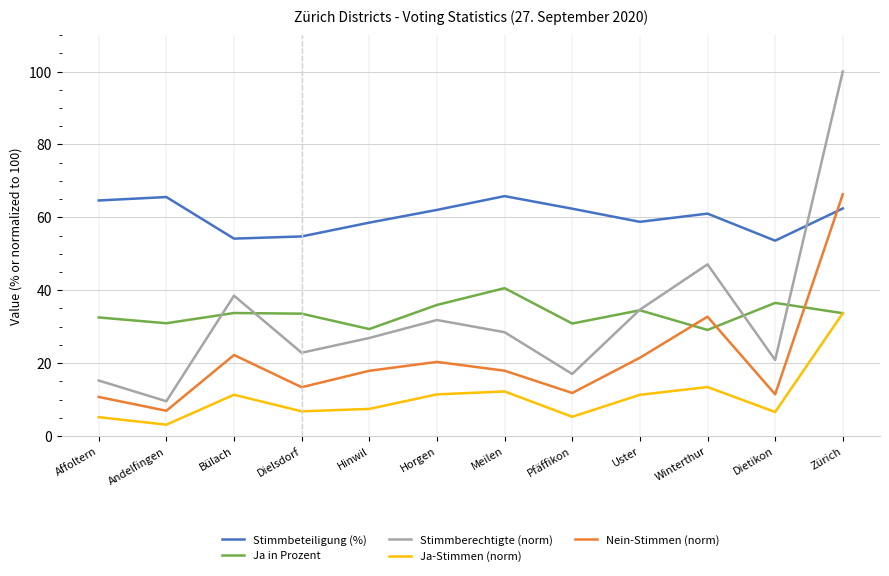

What position from the right is Affoltern?

12